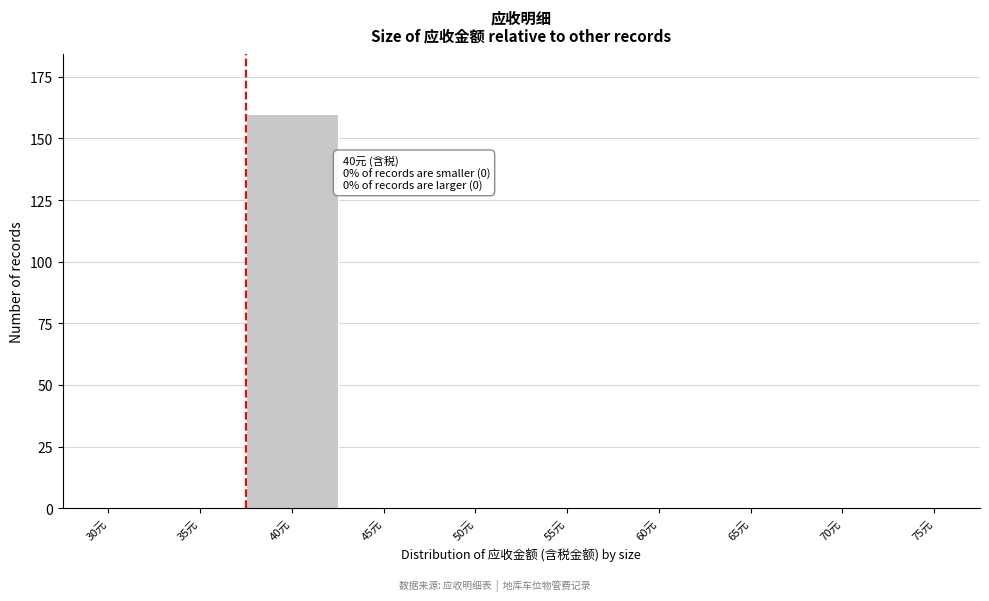

Reading left to right, extract all data points from this chart.

30元=0	35元=0	40元=160	45元=0	50元=0	55元=0	60元=0	65元=0	70元=0	75元=0